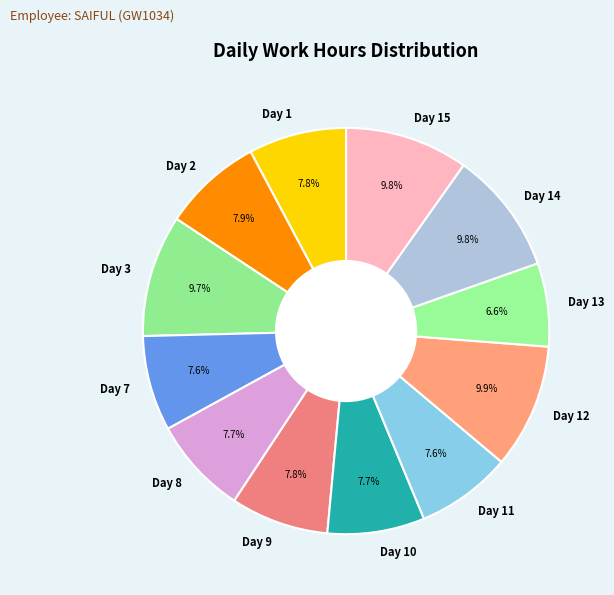

Which slice is the smallest?

Day 13